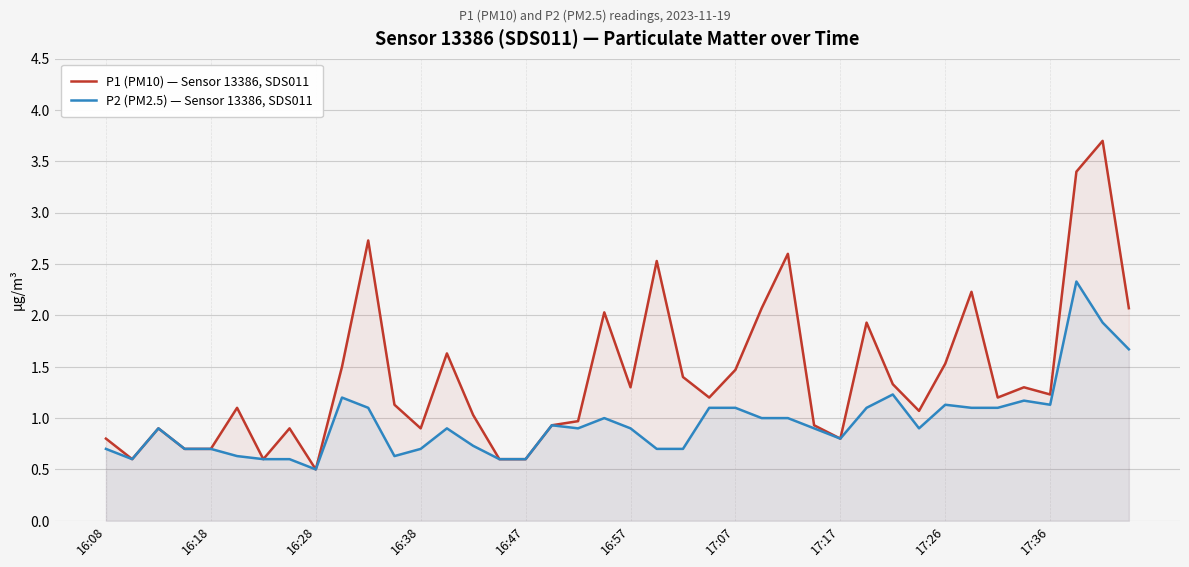

Is the value of P2 (PM2.5) — Sensor 13386, SDS011 at 17 greater than the value of P1 (PM10) — Sensor 13386, SDS011 at 16:08?

Yes